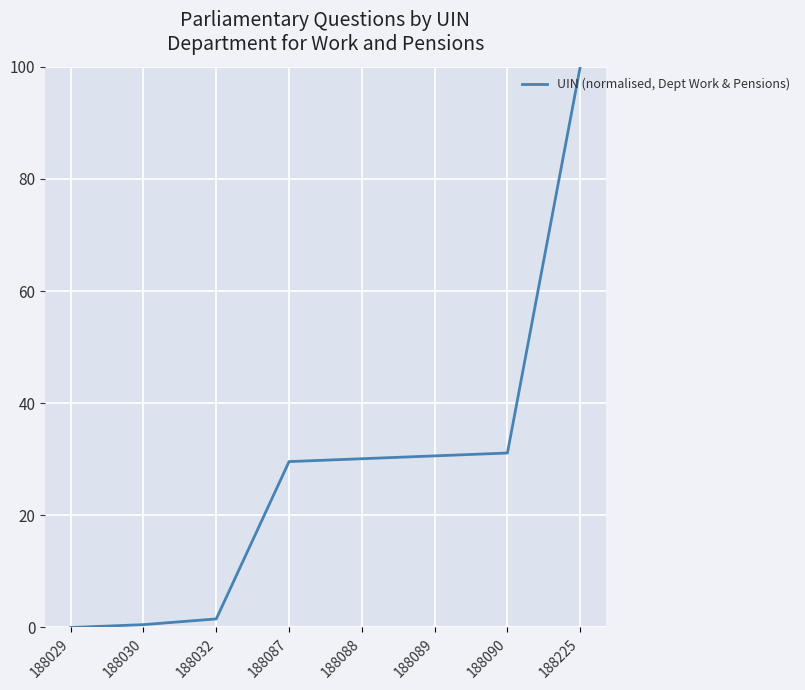

What is the greatest value displayed?

100.0